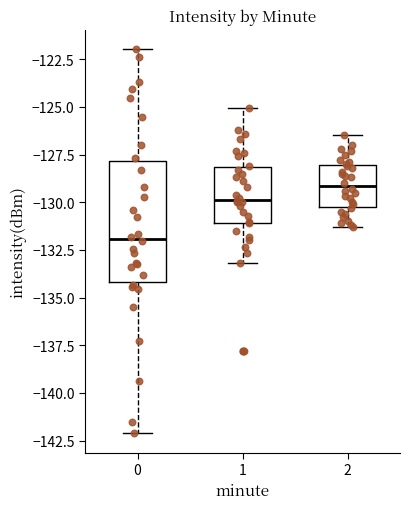

Reading left to right, read every box against the y-axis: the position of its median line, the range the box covers, and the ends of its whiskers. The values are not printed on the chart, so give them approximately, as read against the axis.

0: median -132.0, box -134.0 to -128.0, whiskers -142.0 to -122.0
1: median -130.0, box -131.0 to -128.0, whiskers -133.0 to -125.0
2: median -129.0, box -130.0 to -128.0, whiskers -131.5 to -126.5